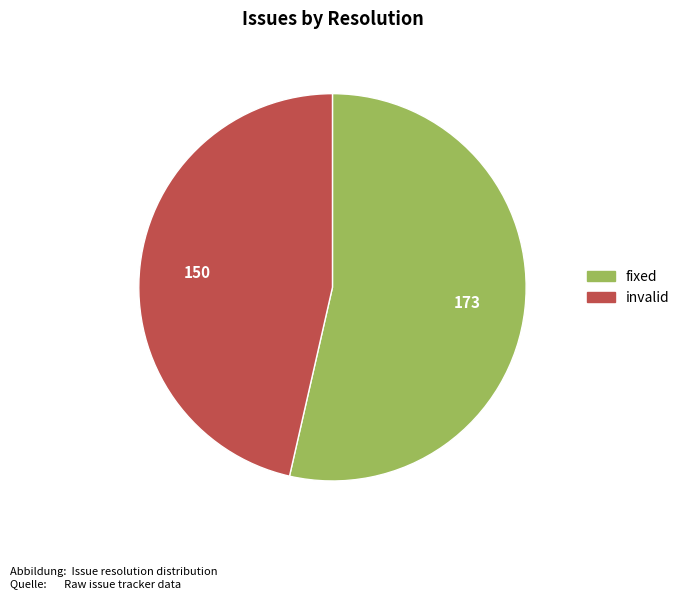

Is there any slice that represents more than half of the pie?

Yes